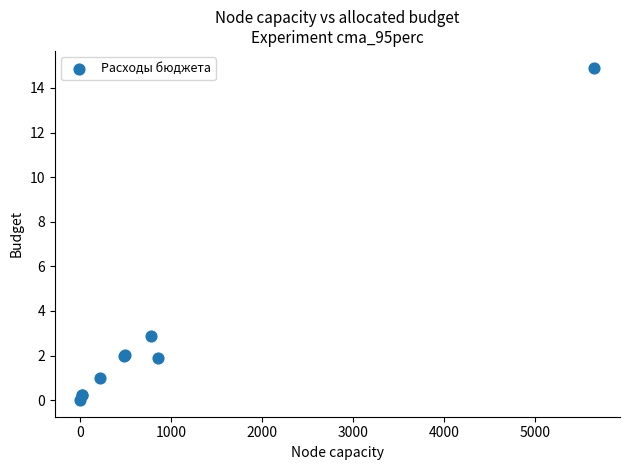

What Y value in the scatter plot is closest to 7?

2.9